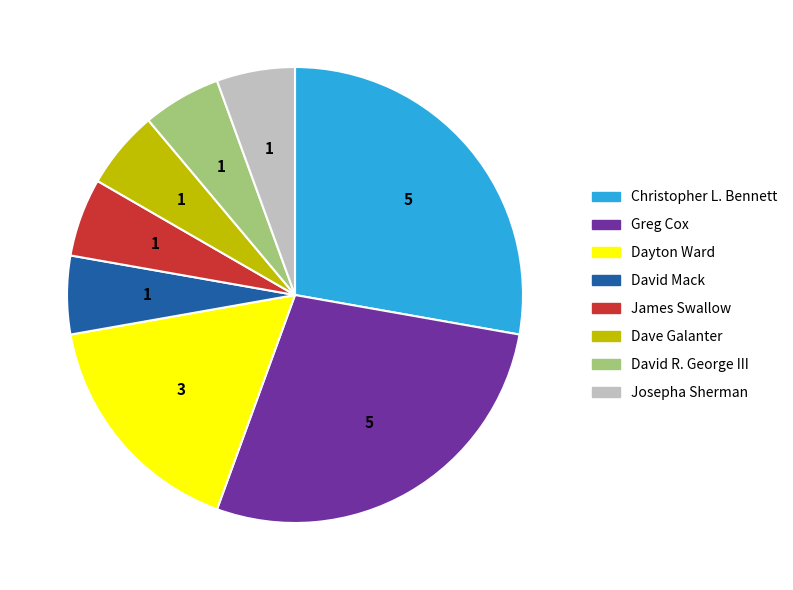

Does David R. George III represent more than half of the total?

No